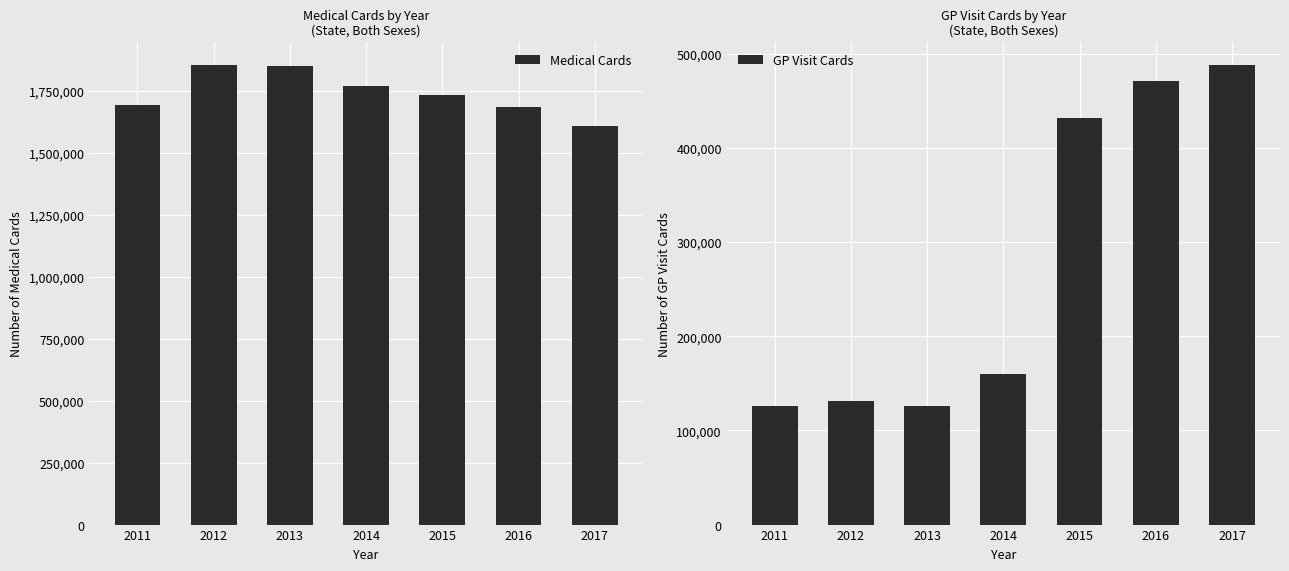

What is the difference between the second highest and second lowest values in the Medical Cards series?

165588